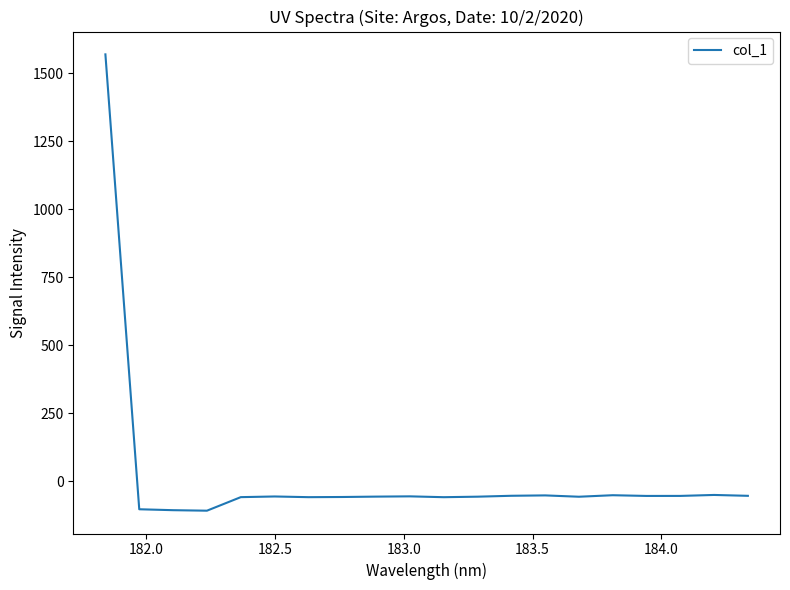

What is the difference between the maximum and minimum values?

1678.3